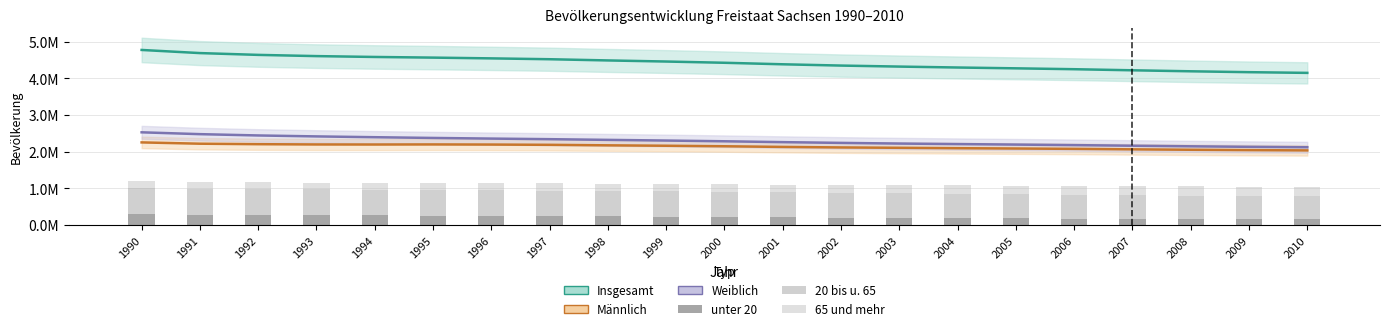

The value of unter 20 at 1991 is 409772.4. True or false?

False